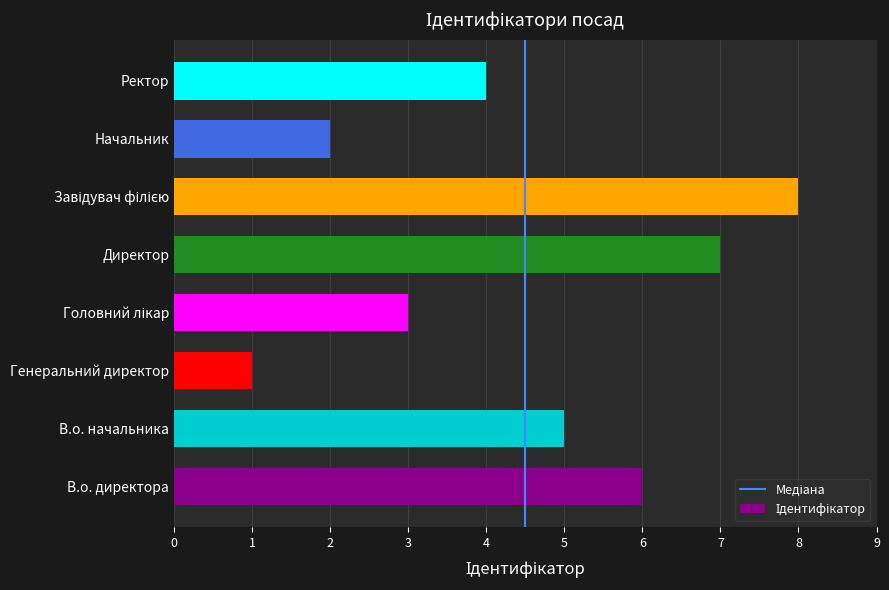

At which category does the chart reach its minimum across all series?

Генеральний директор